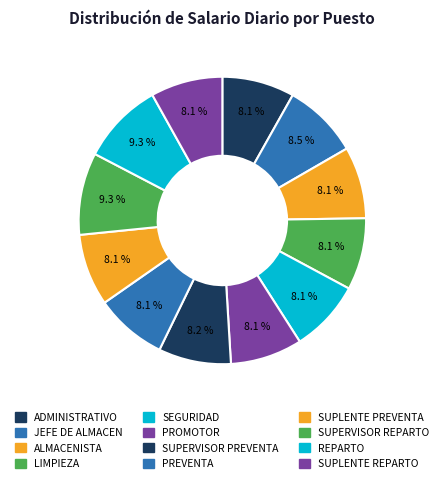

Does PROMOTOR represent more than half of the total?

No